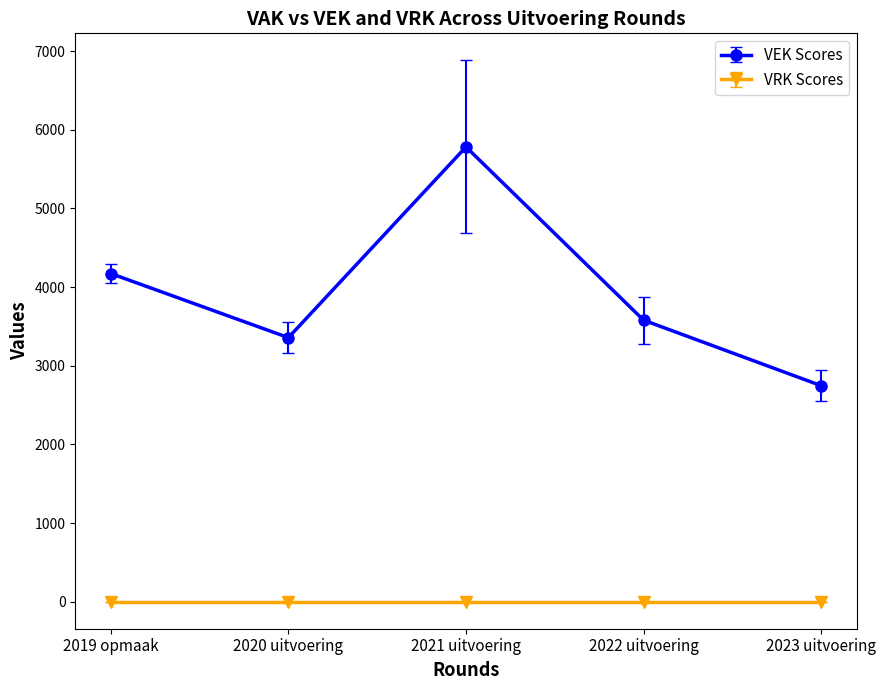

Does the chart have visible grid lines?

No